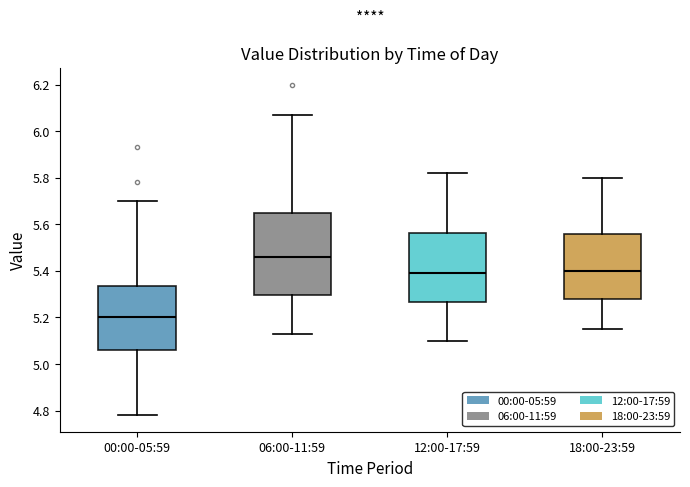

Which box has the lowest median line?

00:00-05:59